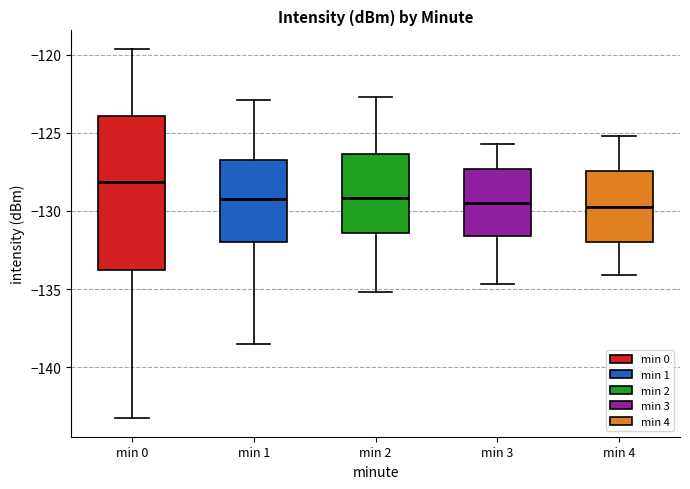

Reading left to right, transcribe this box plot: for each box, give where its median line is, the range the box spans, and where its two whiskers end, as read against the y-axis. The values are not printed on the chart, so give them approximately, as read against the axis.

min 0: median -128.0, box -134.0 to -124.0, whiskers -143.5 to -119.5
min 1: median -129.5, box -132.0 to -127.0, whiskers -138.5 to -123.0
min 2: median -129.0, box -131.5 to -126.5, whiskers -135.0 to -122.5
min 3: median -129.5, box -131.5 to -127.5, whiskers -134.5 to -125.5
min 4: median -129.5, box -132.0 to -127.5, whiskers -134.0 to -125.0